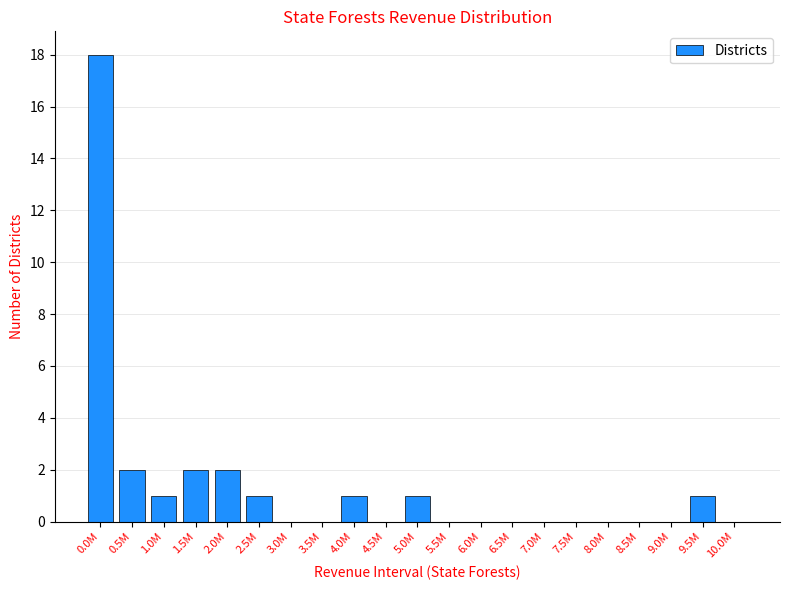

Reading right to left, what are all the values shown in this chart?

10.0M=0	9.5M=1	9.0M=0	8.5M=0	8.0M=0	7.5M=0	7.0M=0	6.5M=0	6.0M=0	5.5M=0	5.0M=1	4.5M=0	4.0M=1	3.5M=0	3.0M=0	2.5M=1	2.0M=2	1.5M=2	1.0M=1	0.5M=2	0.0M=18